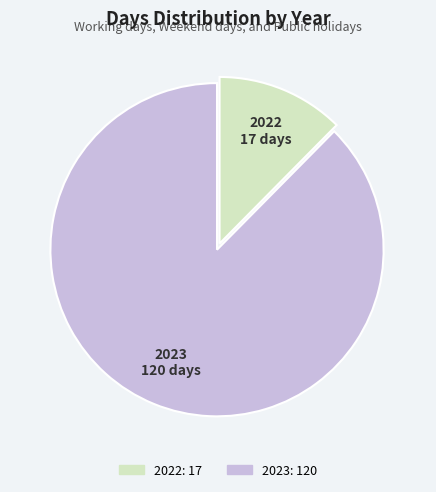

Is the sum of 2022 and 2023 greater than half?

Yes